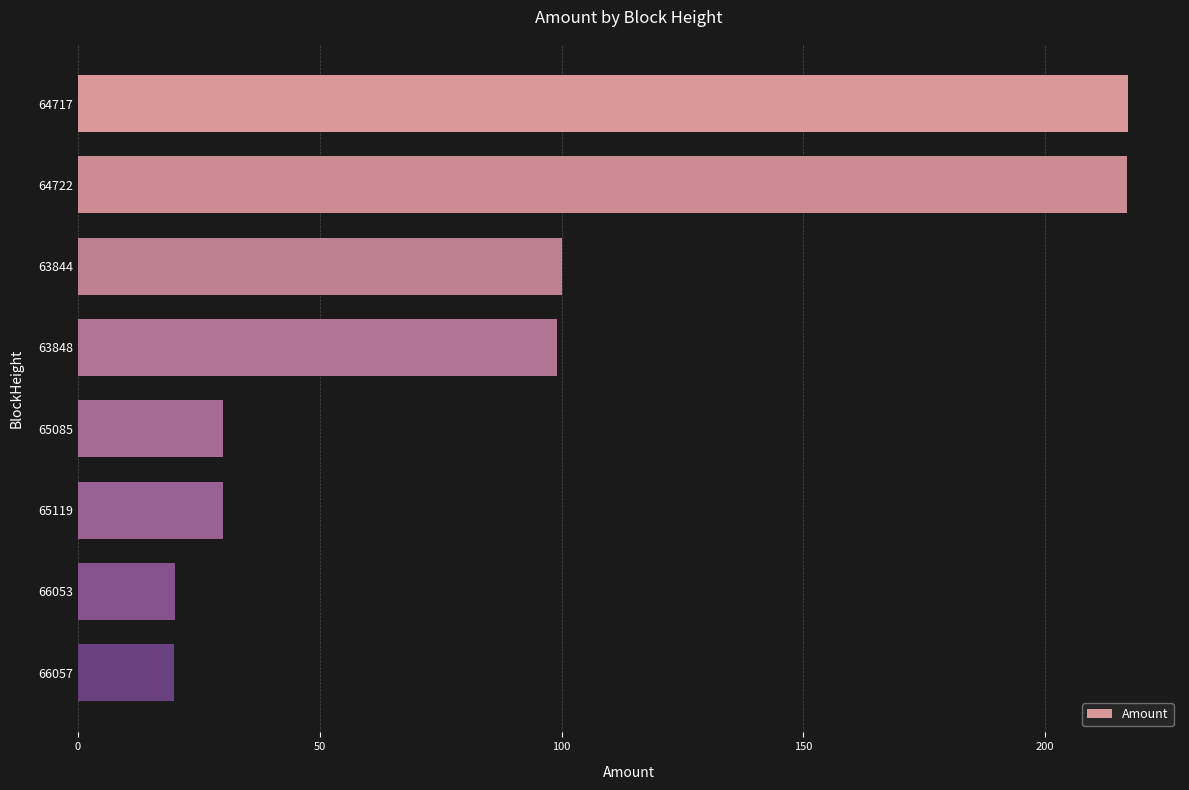

Reading top to bottom, list all the values displayed in this chart.

217.0	217.0	100.0	99.0	30.0	30.0	20.0	20.0